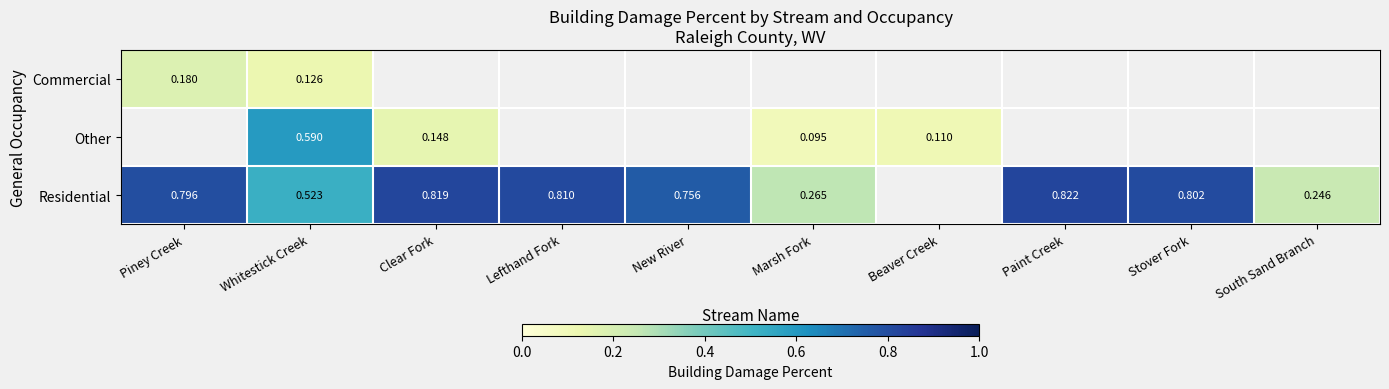

What is the maximum value shown in the chart?

0.8